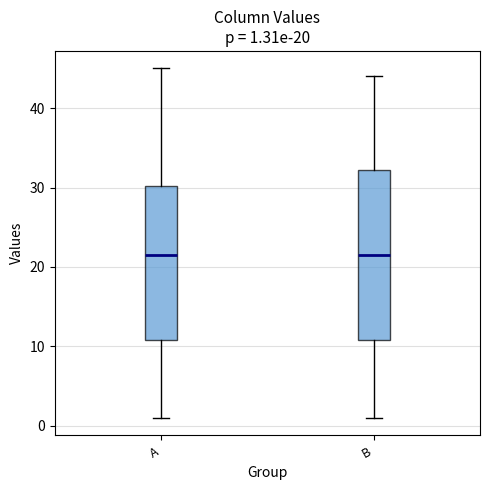

Comparing the boxes themselves (not the whiskers), which one is the tallest?

B